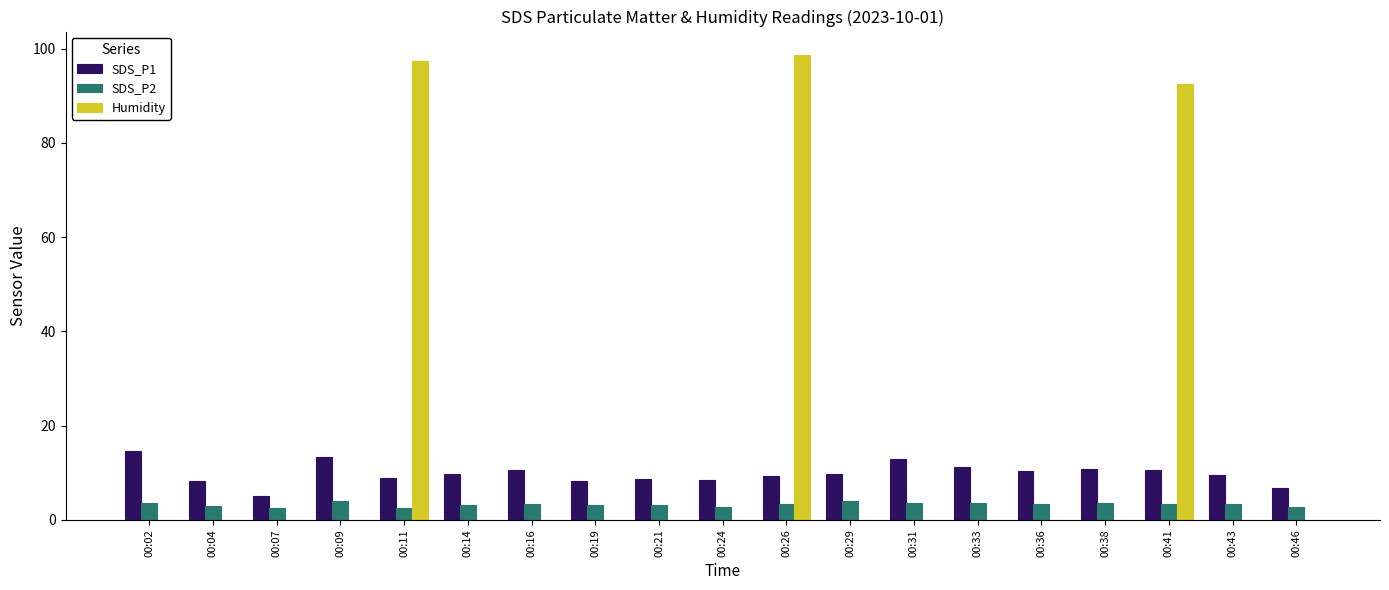

The value of Humidity at 00:02 is 0.0. True or false?

True